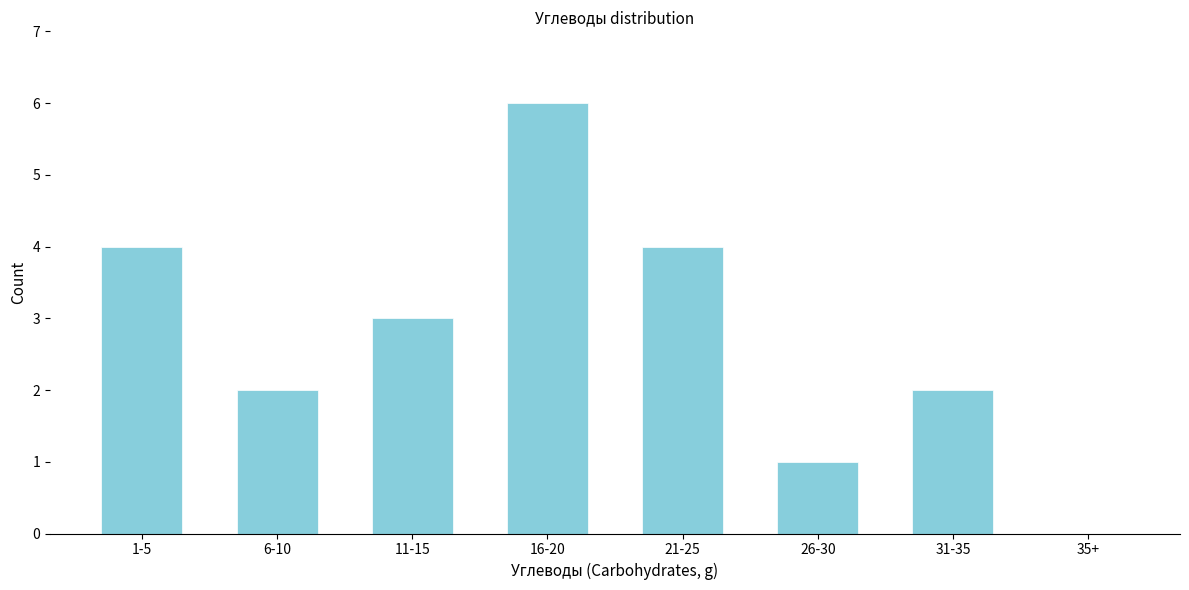

Reading left to right, extract all data points from this chart.

1-5=4	6-10=2	11-15=3	16-20=6	21-25=4	26-30=1	31-35=2	35+=0